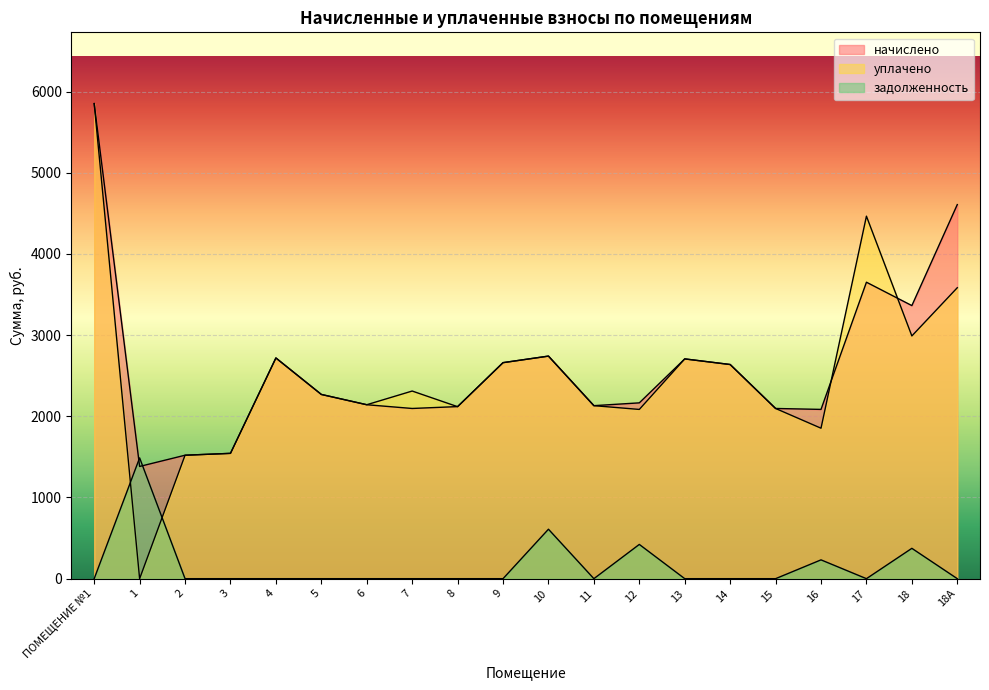

After their last crossing, which series has the higher values: начислено or уплачено?

начислено